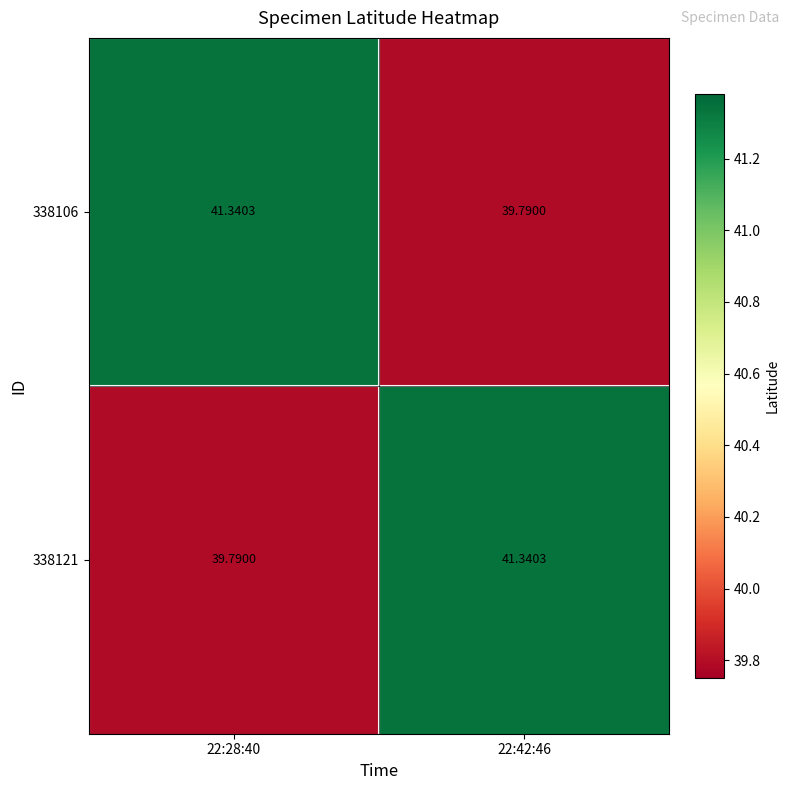

Is the value of 338121 at 22:42:46 greater than the value of 338106 at 22:42:46?

Yes